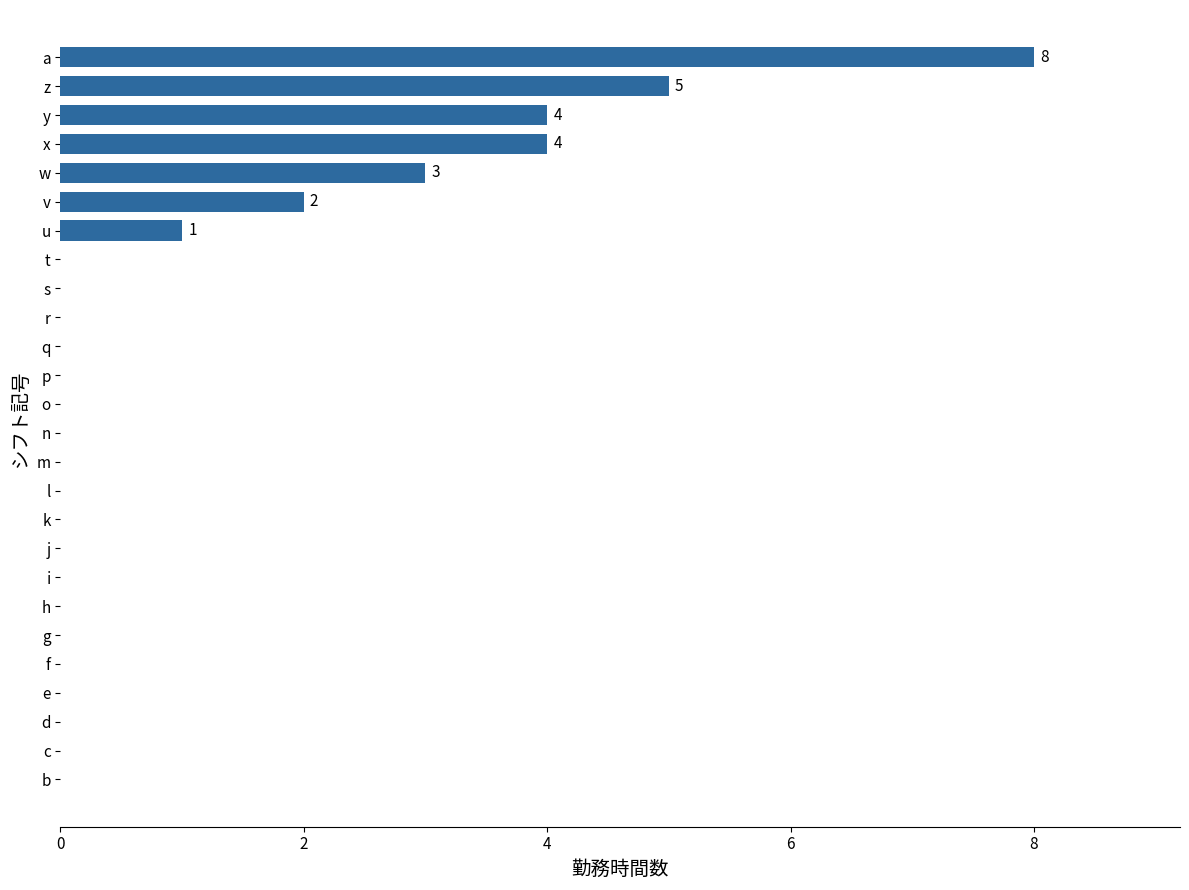

Reading bottom to top, what are all the values shown in this chart?

b=0	c=0	d=0	e=0	f=0	g=0	h=0	i=0	j=0	k=0	l=0	m=0	n=0	o=0	p=0	q=0	r=0	s=0	t=0	u=1	v=2	w=3	x=4	y=4	z=5	a=8